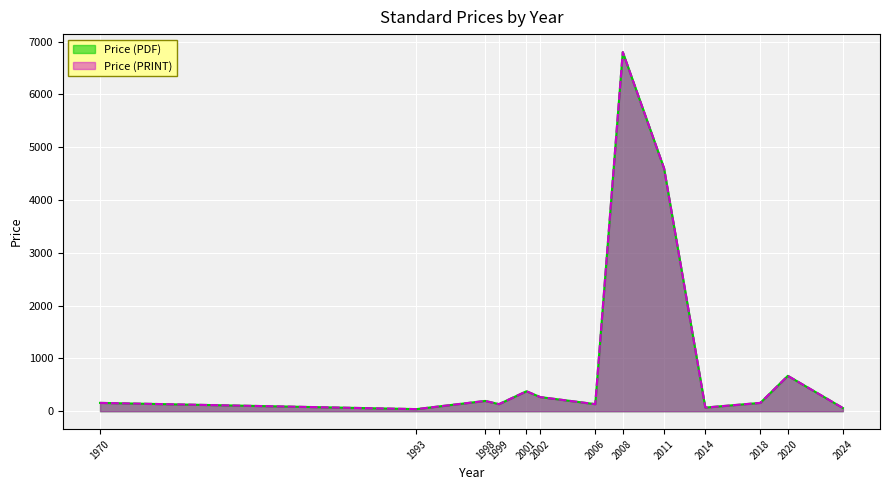

Where is the first local maximum for Price (PDF)?

1998